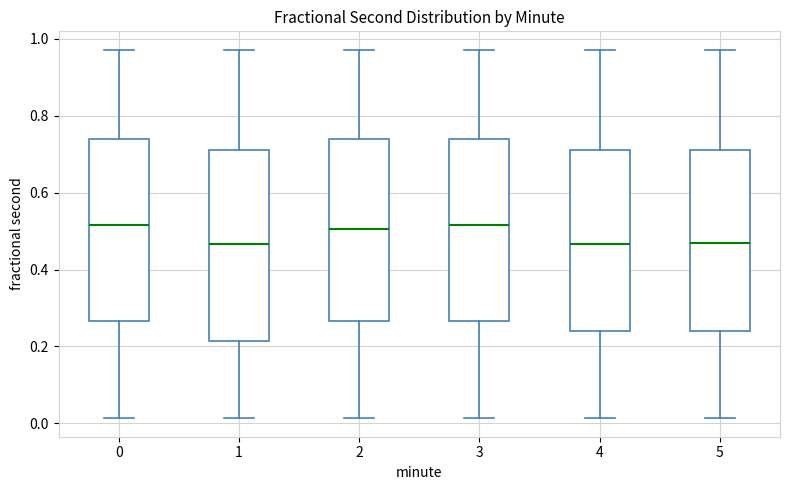

Reading left to right, read every box against the y-axis: the position of its median line, the range the box covers, and the ends of its whiskers. The values are not printed on the chart, so give them approximately, as read against the axis.

0: median 0.52, box 0.26 to 0.74, whiskers 0.02 to 0.98
1: median 0.46, box 0.22 to 0.72, whiskers 0.02 to 0.98
2: median 0.50, box 0.26 to 0.74, whiskers 0.02 to 0.98
3: median 0.52, box 0.26 to 0.74, whiskers 0.02 to 0.98
4: median 0.46, box 0.24 to 0.72, whiskers 0.02 to 0.98
5: median 0.46, box 0.24 to 0.72, whiskers 0.02 to 0.98